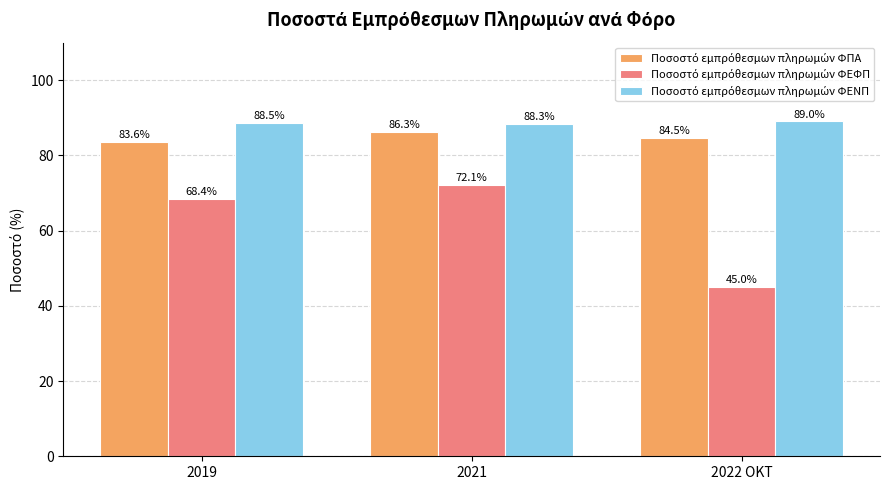

What is the total value across all series at 2019?

240.5